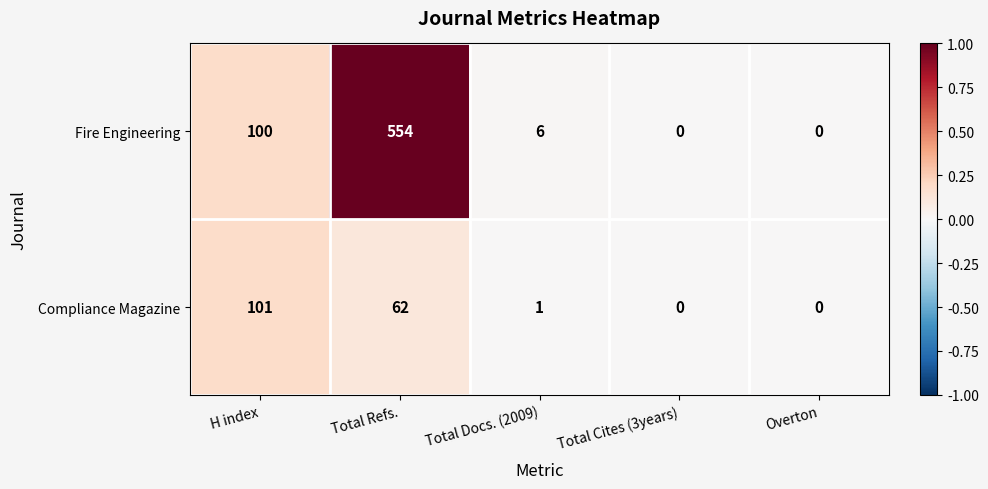

Which category has the highest value across all series?

Total Refs.